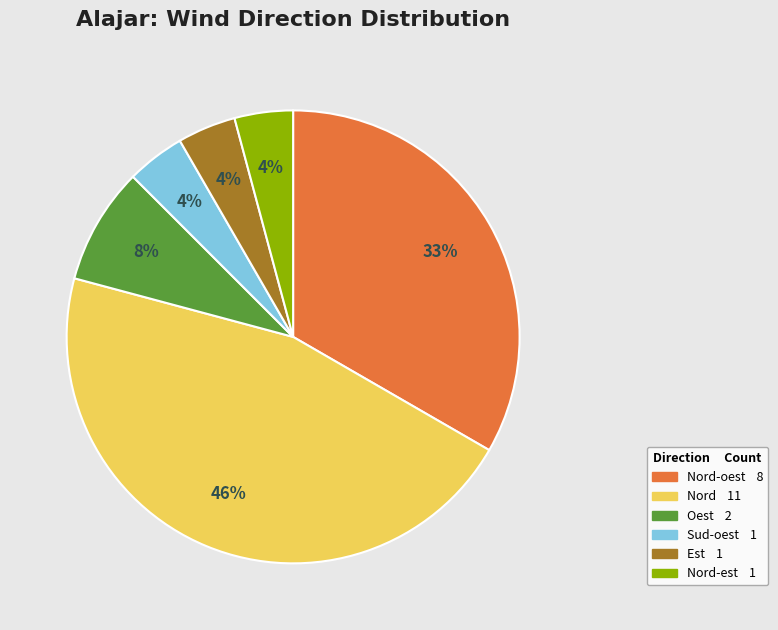

To the nearest percent, what is the average slice percentage?

17%